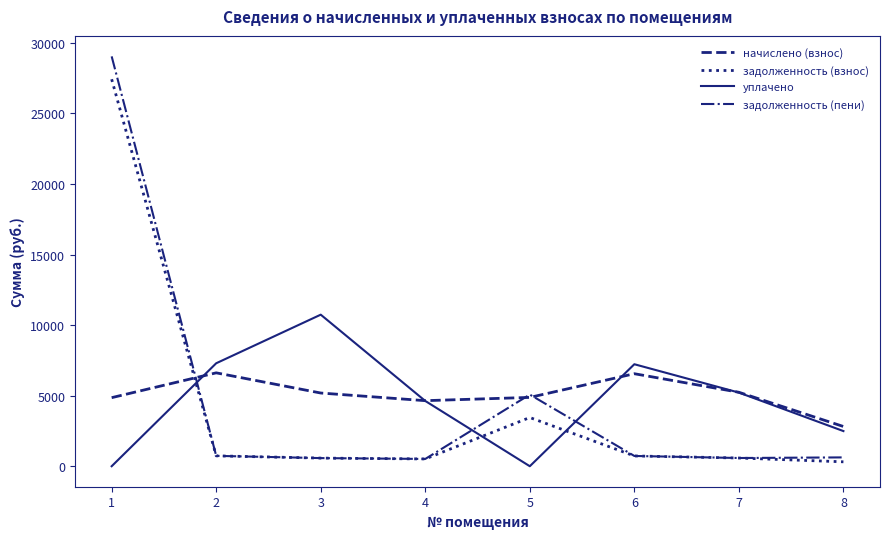

How many categories are shown in the chart?

8